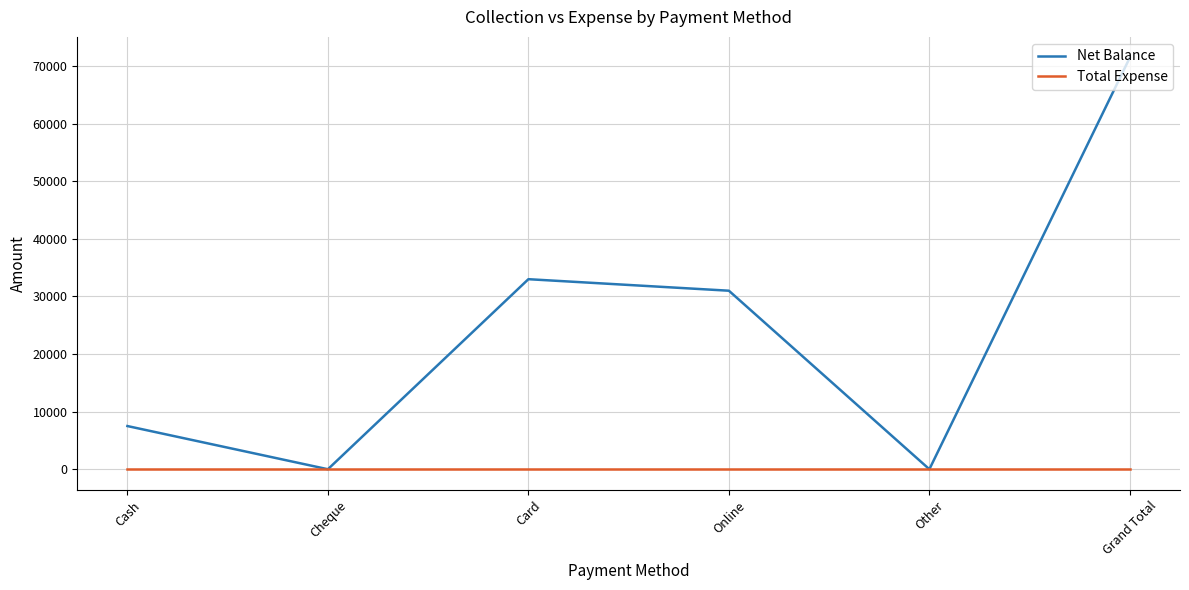

What are all the series names shown in the legend?

Net Balance, Total Expense